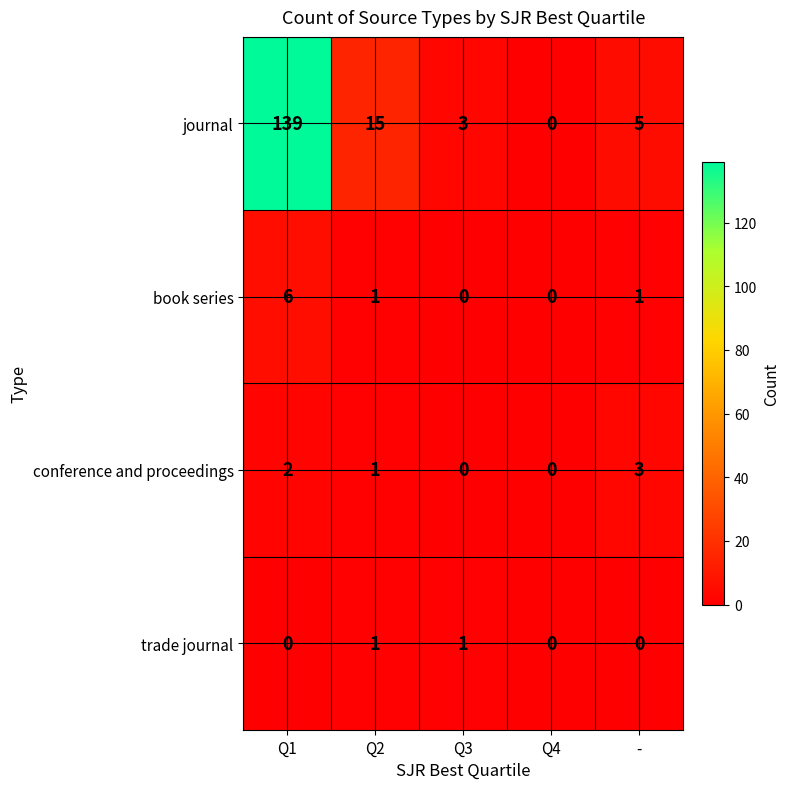

Reading right to left, transcribe all the data shown in this chart.

journal: 5	0	3	15	139
book series: 1	0	0	1	6
conference and proceedings: 3	0	0	1	2
trade journal: 0	0	1	1	0